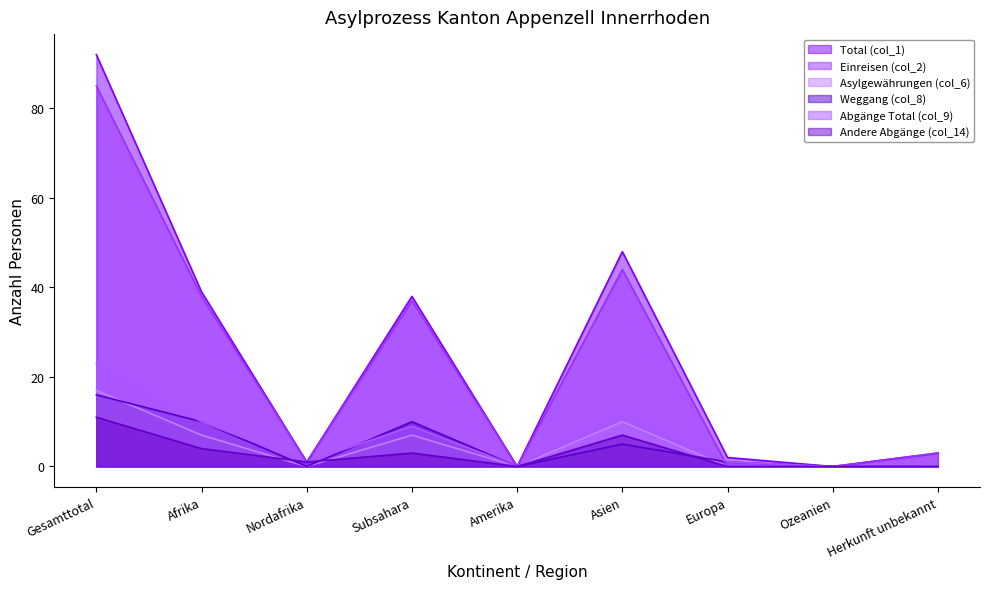

At Herkunft unbekannt, list the series in order from largest to smallest.

Total (col_1), Einreisen (col_2), Asylgewährungen (col_6), Weggang (col_8), Abgänge Total (col_9), Andere Abgänge (col_14)